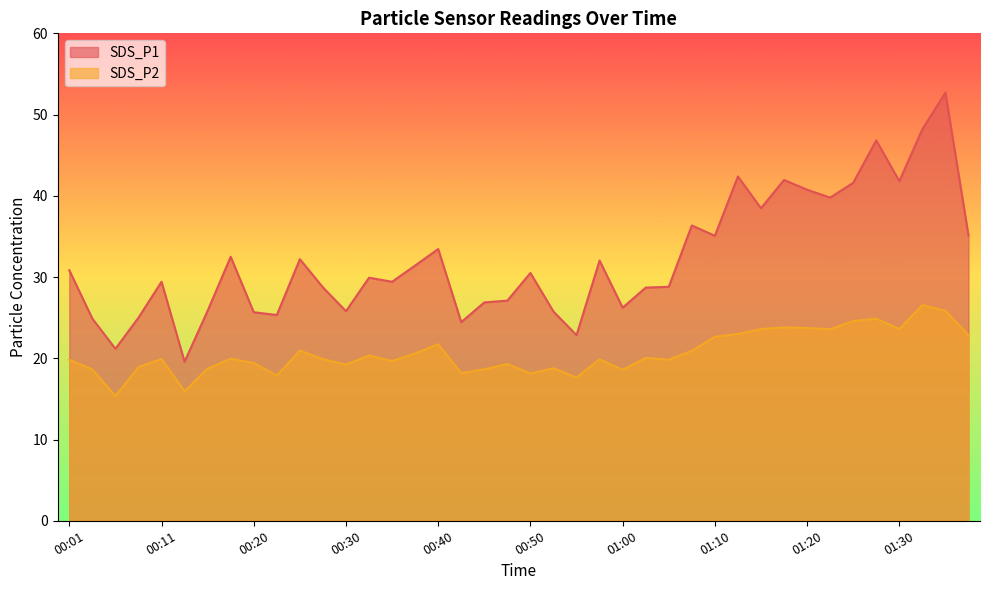

Where is SDS_P1 nearest to the value 36?

01:08